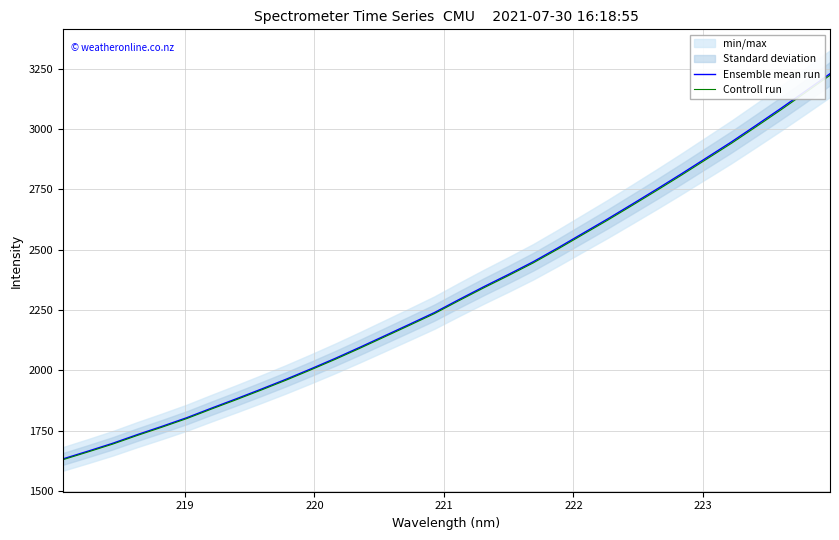

List the series in order of their overall mean, lowest first.

Controll run, Ensemble mean run